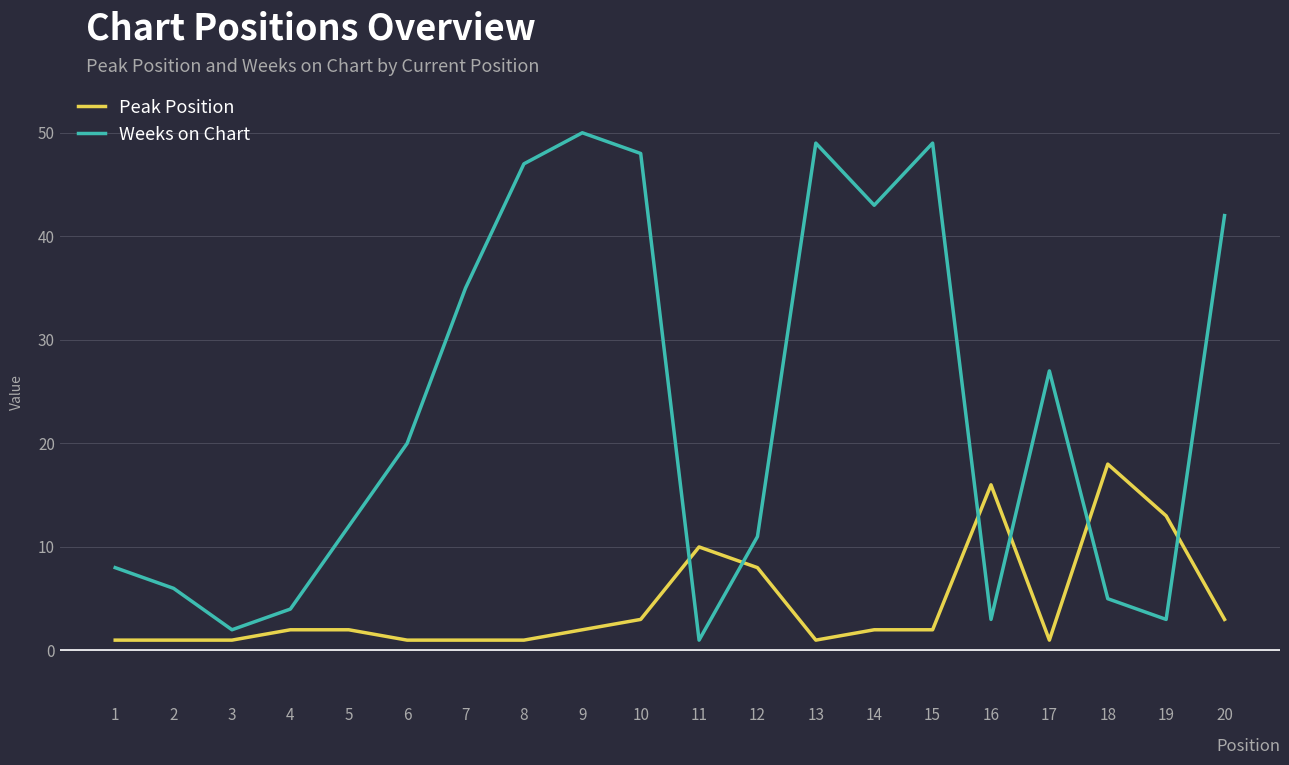

Reading right to left, what are all the values shown in this chart?

Peak Position: 20=3	19=13	18=18	17=1	16=16	15=2	14=2	13=1	12=8	11=10	10=3	9=2	8=1	7=1	6=1	5=2	4=2	3=1	2=1	1=1
Weeks on Chart: 20=42	19=3	18=5	17=27	16=3	15=49	14=43	13=49	12=11	11=1	10=48	9=50	8=47	7=35	6=20	5=12	4=4	3=2	2=6	1=8